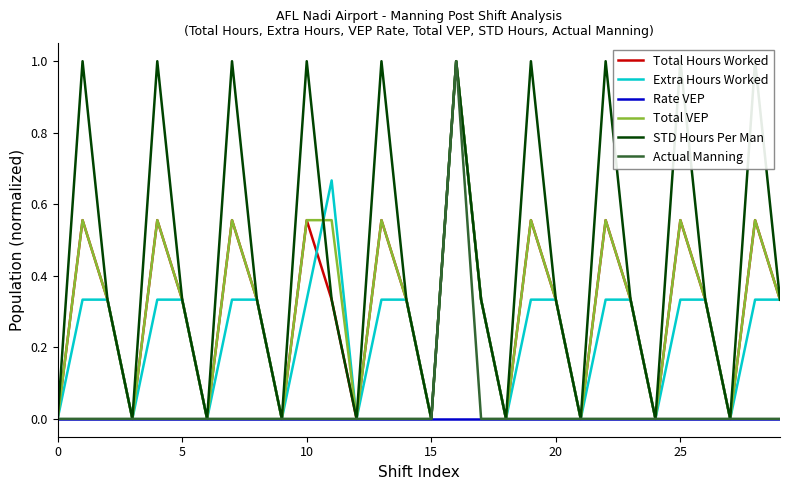

How many lines are shown in the chart?

6